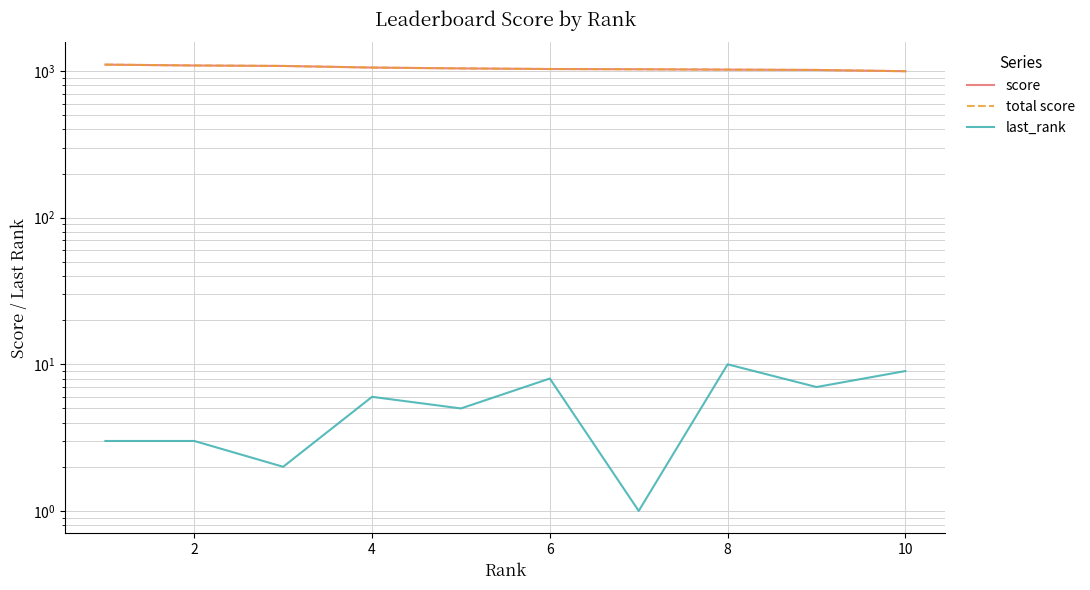

What is the total value across all series at 6?

2076